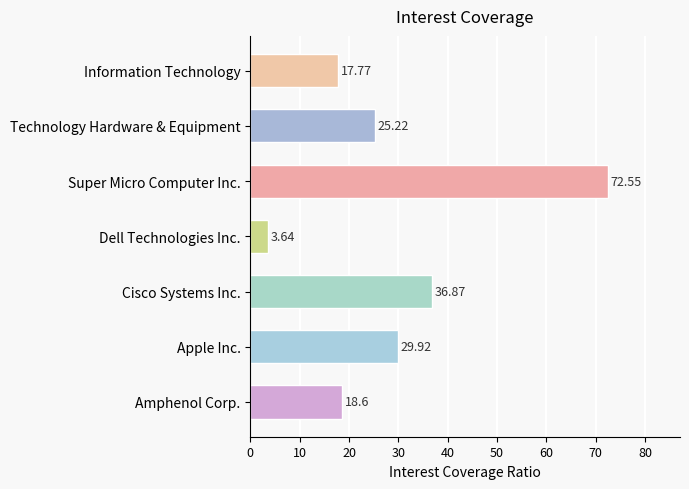

At which category does the chart reach its minimum across all series?

Dell Technologies Inc.